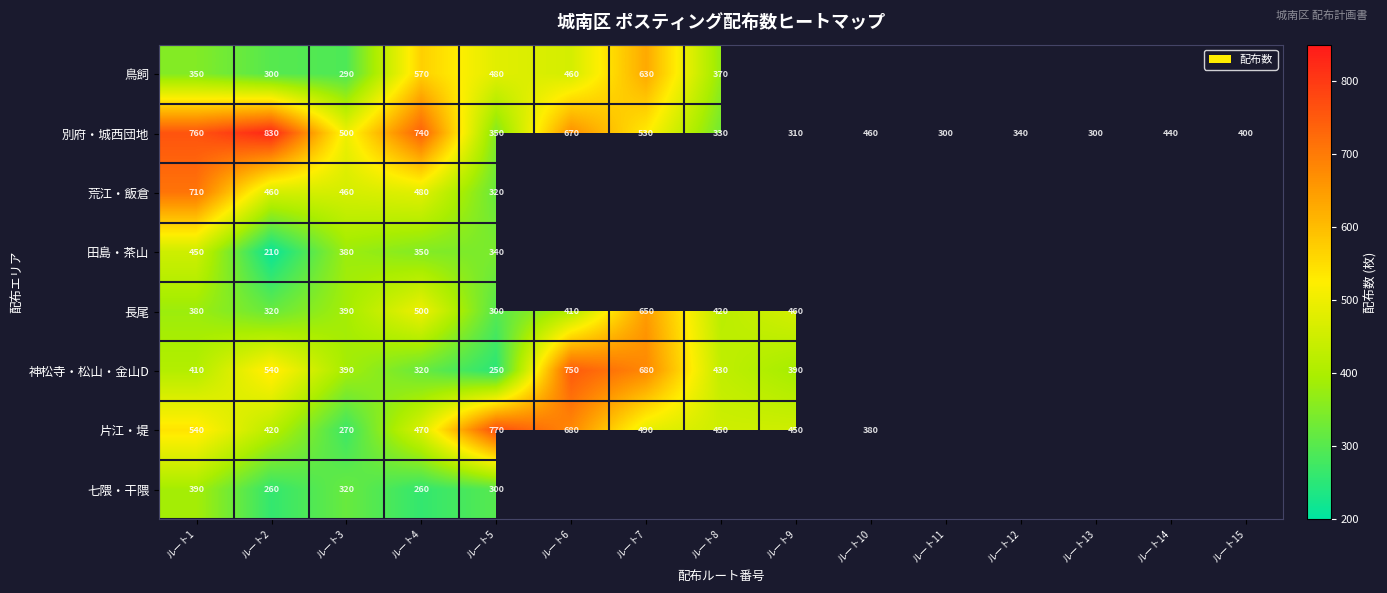

Is it true that 神松寺・松山・金山D equals 87 at ルート9?

False